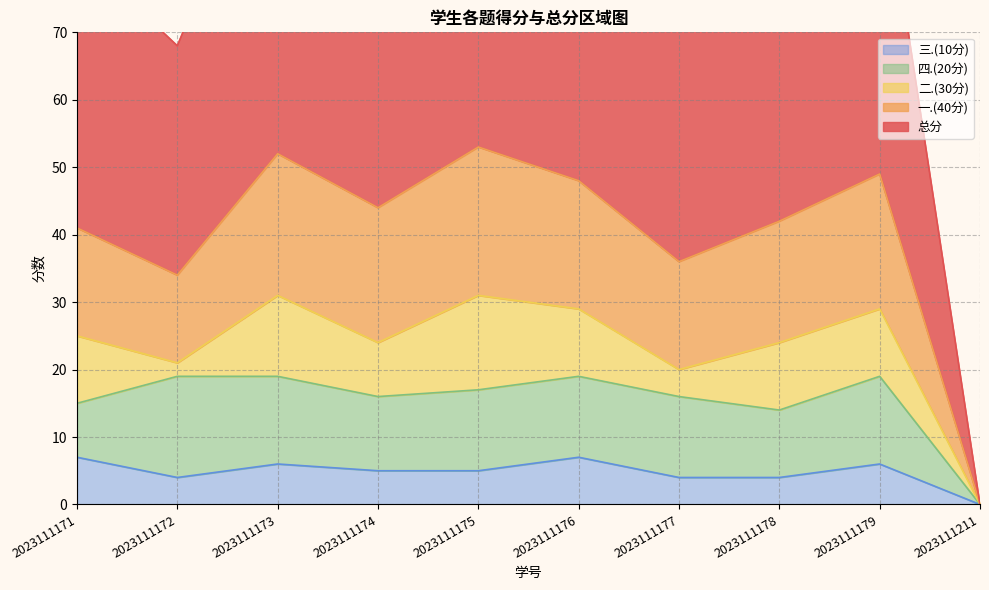

True or false: 三.(10分) and 总分 intersect in this chart.

False